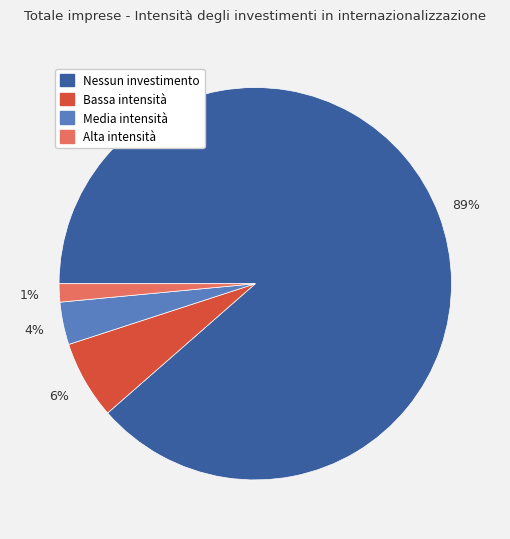

Is there a majority slice in this chart?

Yes